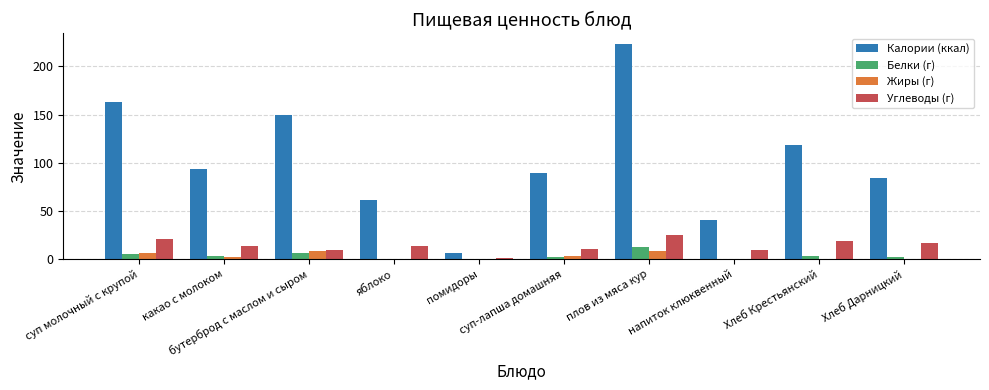

What is the highest value of the Белки (г) series?

12.3